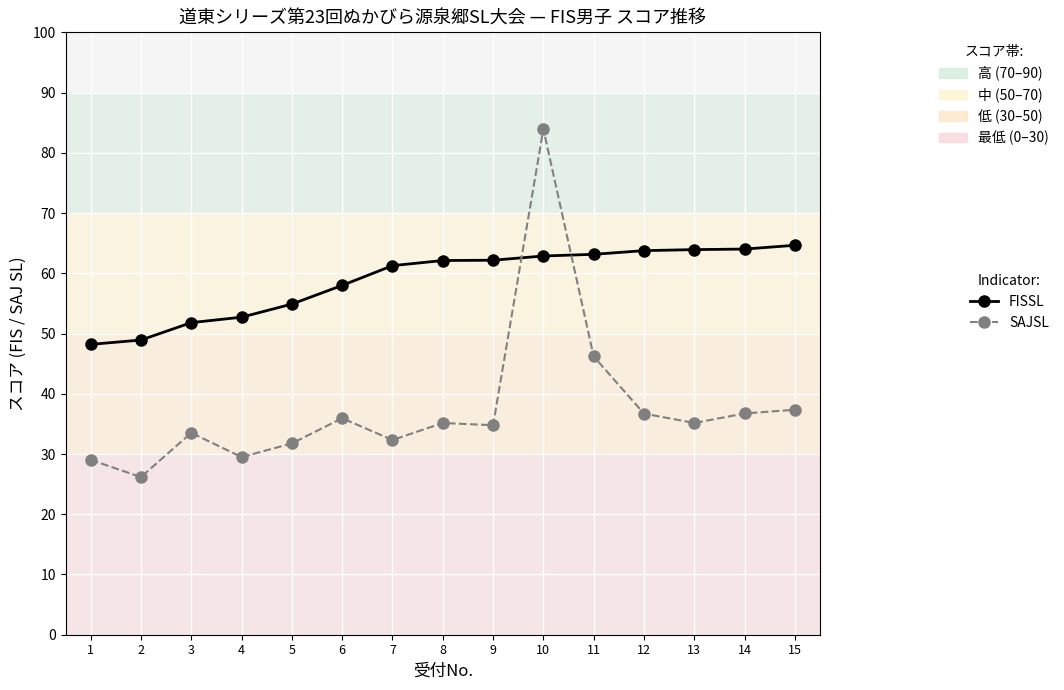

Between which two adjacent categories do FISSL and SAJSL first intersect?

9 and 10